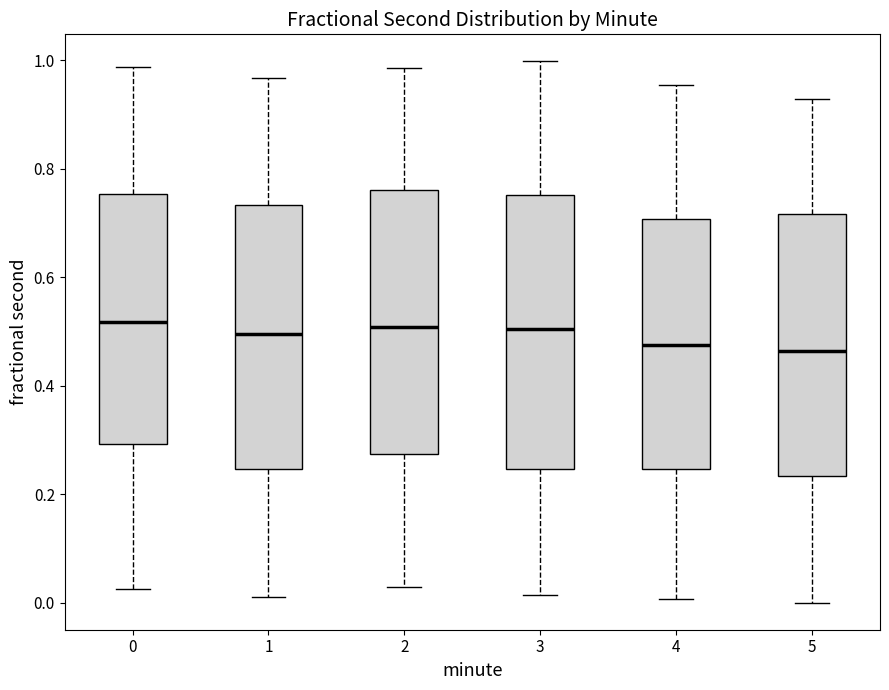

Reading left to right, read every box against the y-axis: the position of its median line, the range the box covers, and the ends of its whiskers. The values are not printed on the chart, so give them approximately, as read against the axis.

0: median 0.52, box 0.30 to 0.76, whiskers 0.02 to 0.98
1: median 0.50, box 0.24 to 0.74, whiskers 0.02 to 0.96
2: median 0.50, box 0.28 to 0.76, whiskers 0.02 to 0.98
3: median 0.50, box 0.24 to 0.76, whiskers 0.02 to 1.00
4: median 0.48, box 0.24 to 0.70, whiskers 0.00 to 0.96
5: median 0.46, box 0.24 to 0.72, whiskers 0.00 to 0.92